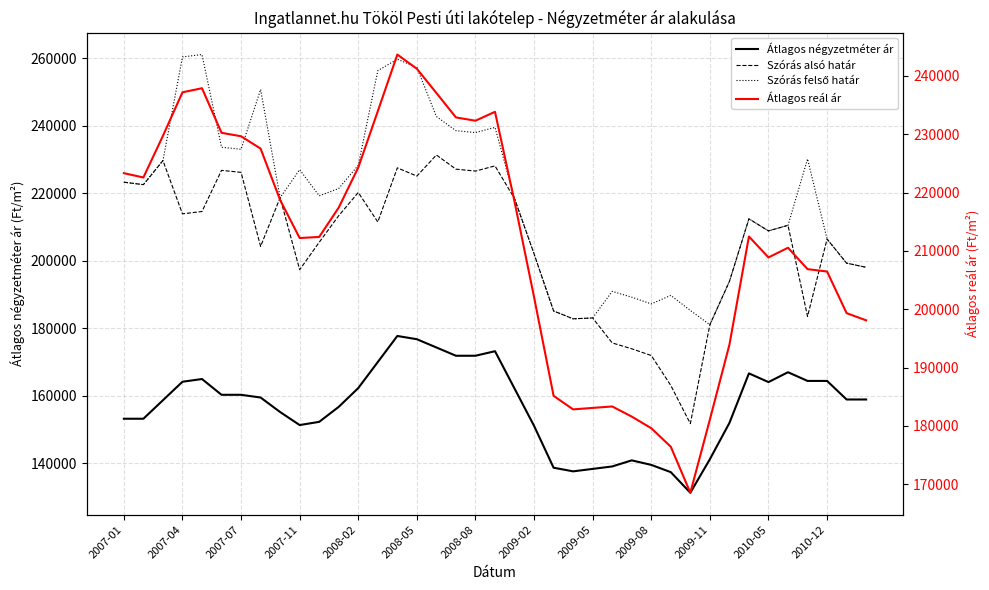

Which has a higher value, 15 or 2009-11?

15